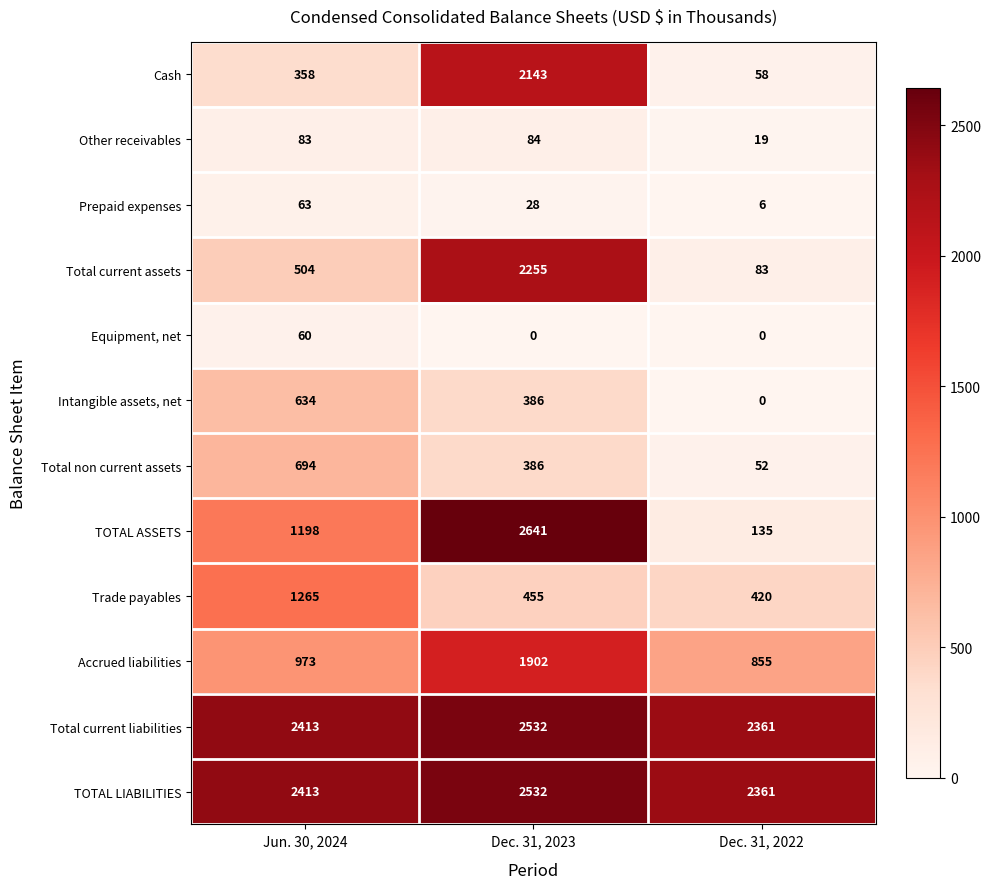

What is the difference between the highest and lowest values at Dec. 31, 2023?

2641